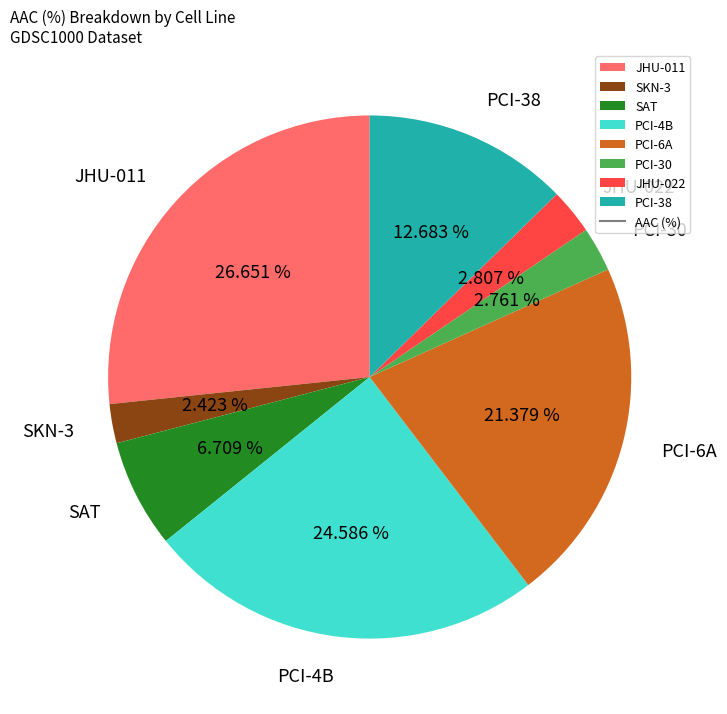

How many slices are in this pie chart?

8